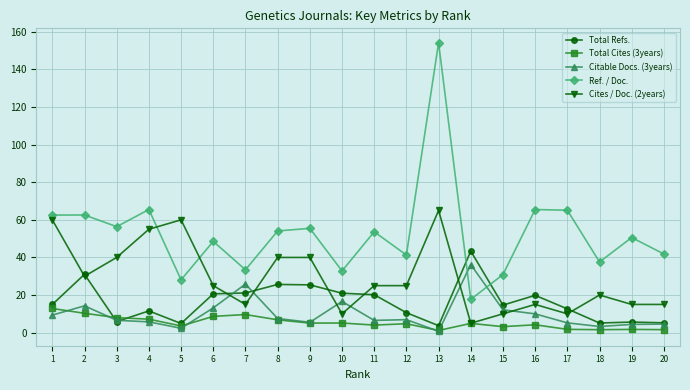

Rank the series at 12 from highest to lowest value.

Ref. / Doc., Cites / Doc. (2years), Total Refs., Citable Docs. (3years), Total Cites (3years)